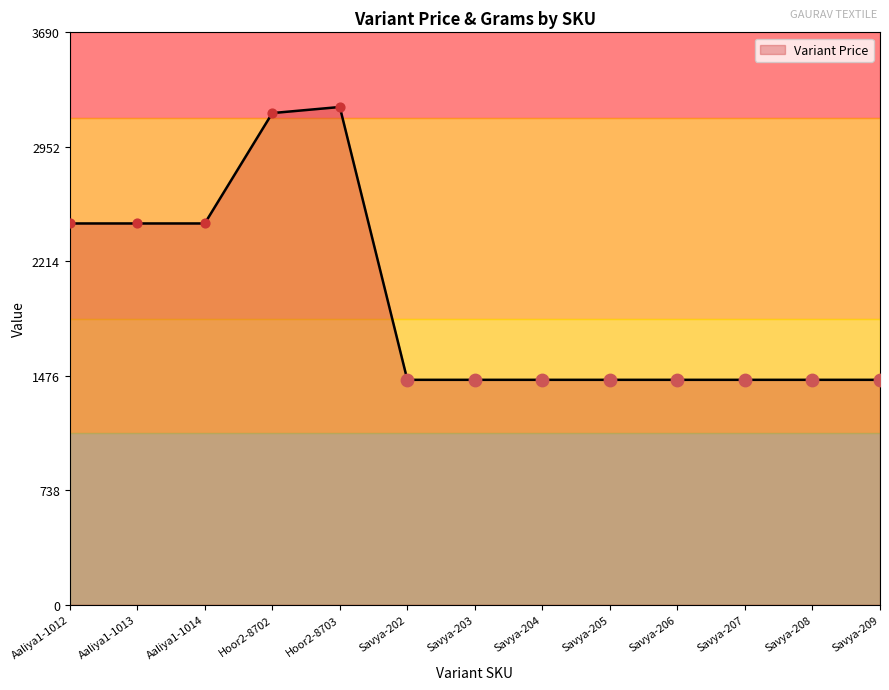

Approximately how many times larger is the value at Aaliya1-1012 compared to Savya-203?

1.7